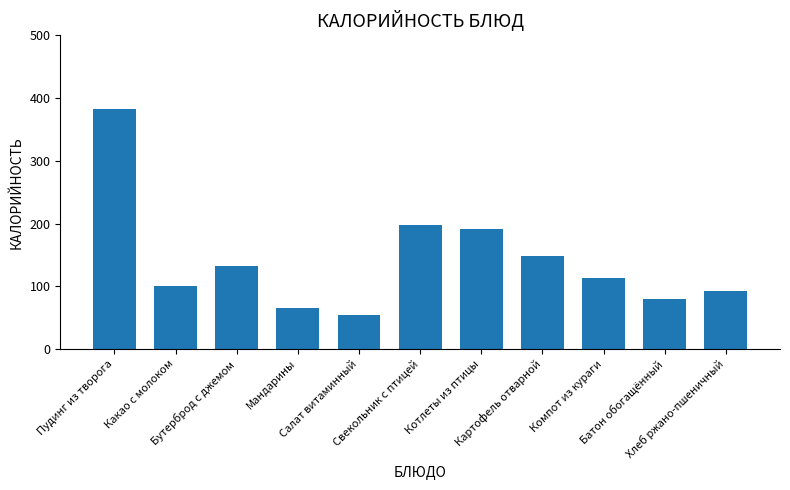

Approximately how many times larger is the value at Мандарины compared to Картофель отварной?

0.4